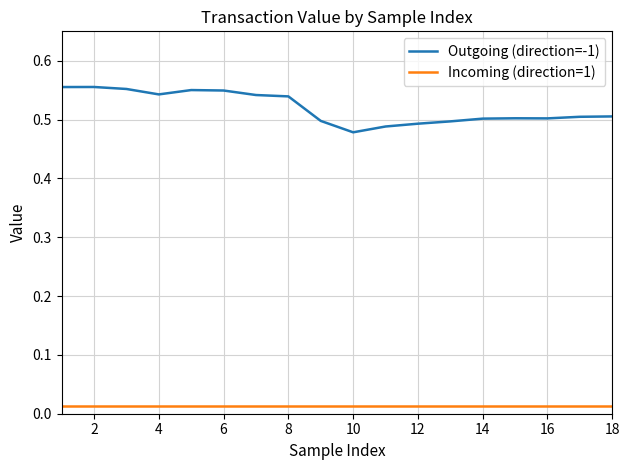

List the series in order of their peak value, highest first.

Outgoing (direction=-1), Incoming (direction=1)